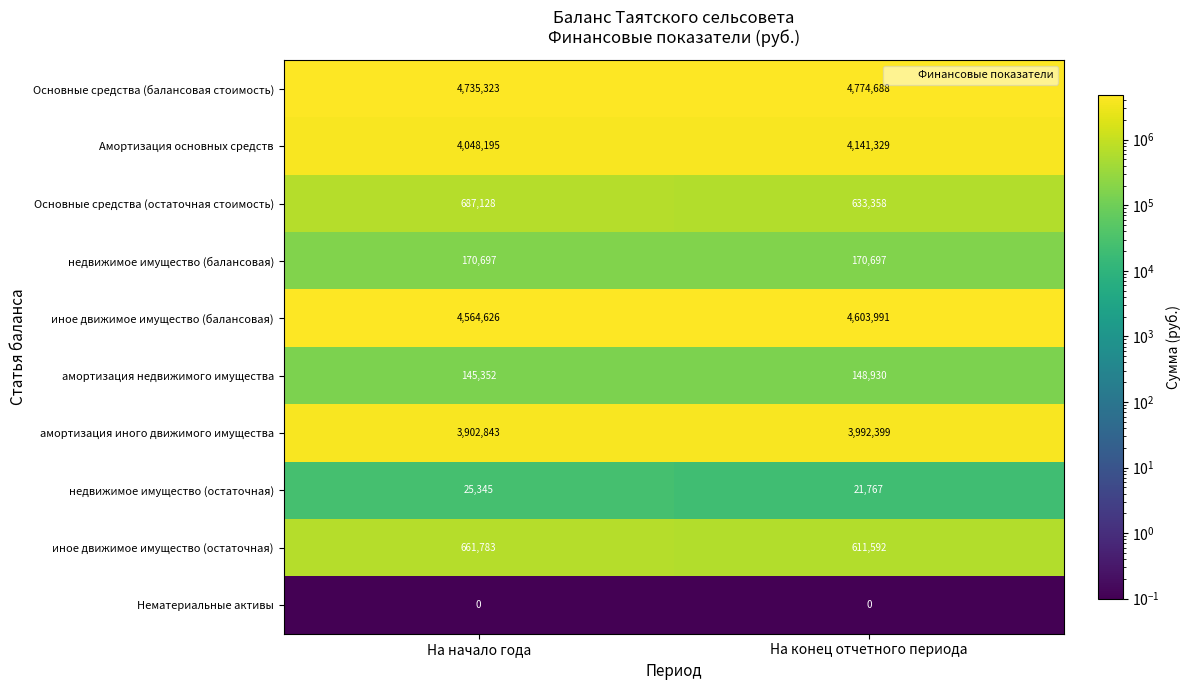

Which category has the highest value across all series?

На конец отчетного периода